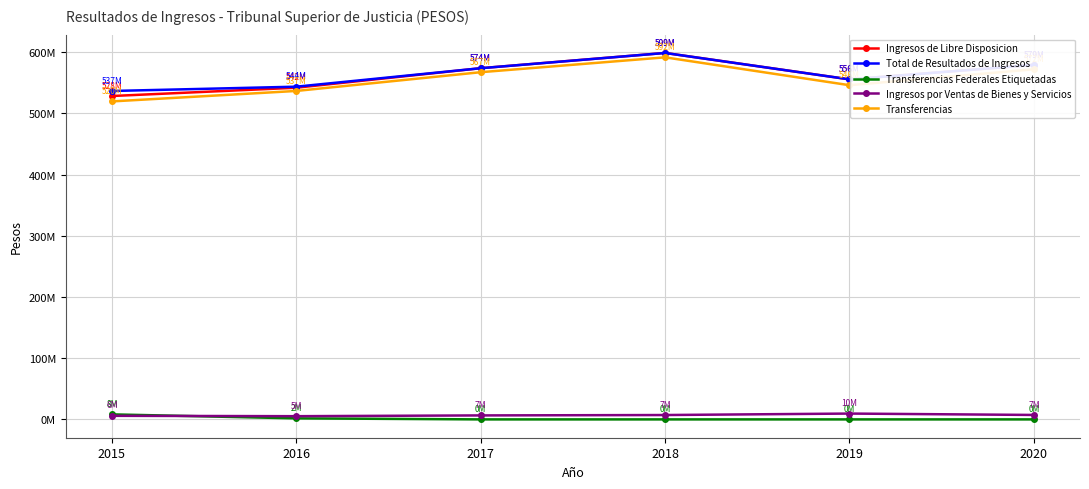

True or false: Total de Resultados de Ingresos and Transferencias Federales Etiquetadas cross at least once.

False